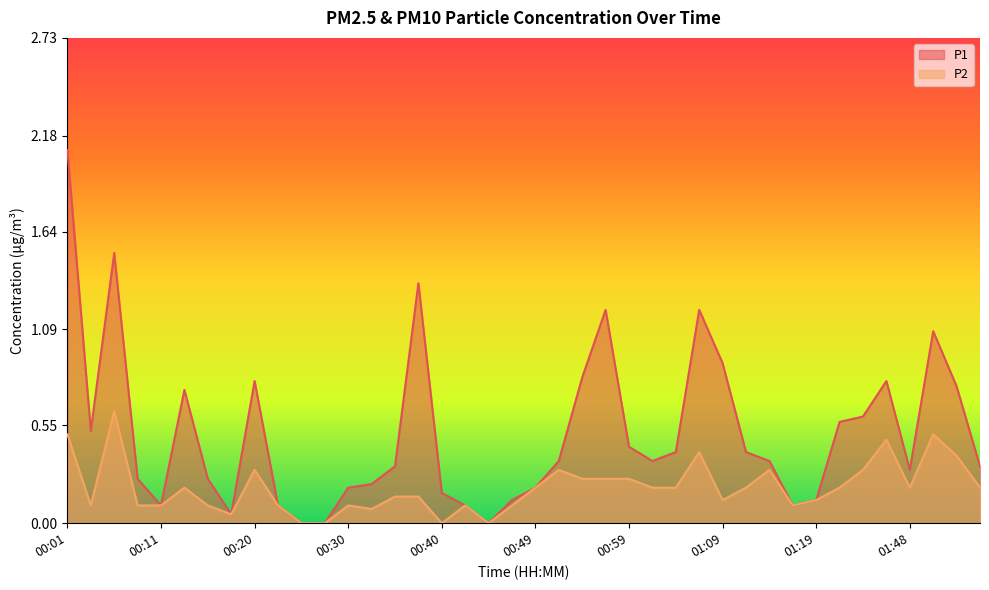

The value of P1 at 00:54 is 0.5. True or false?

False